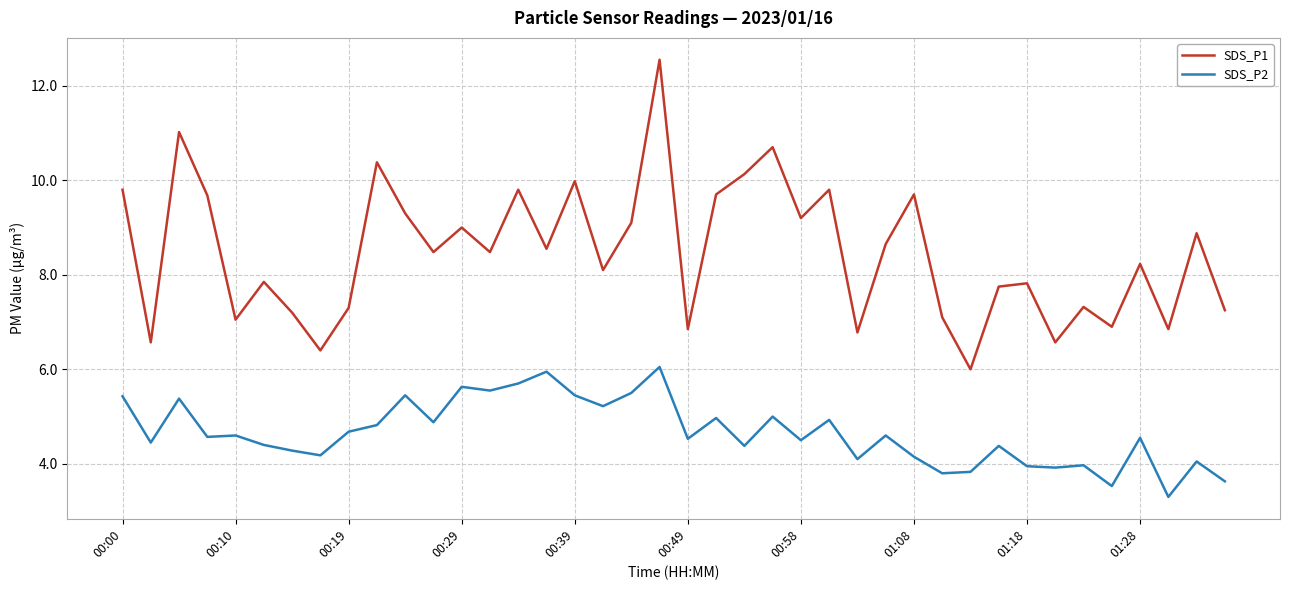

Which series has the largest total across all categories?

SDS_P1